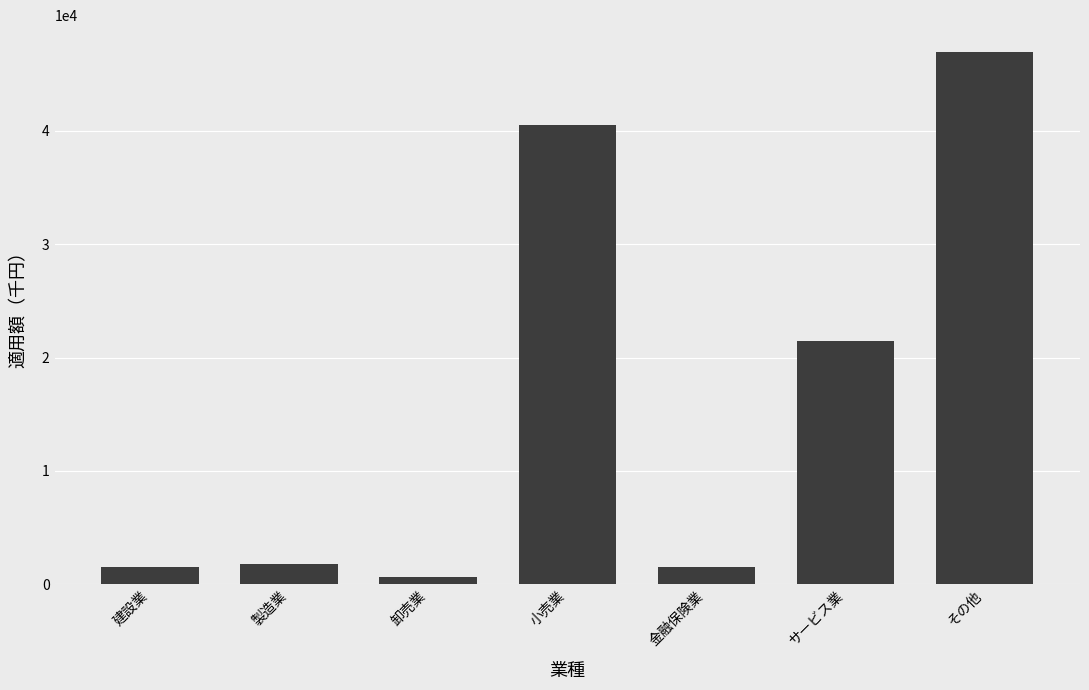

What is the sum of all values?

114440